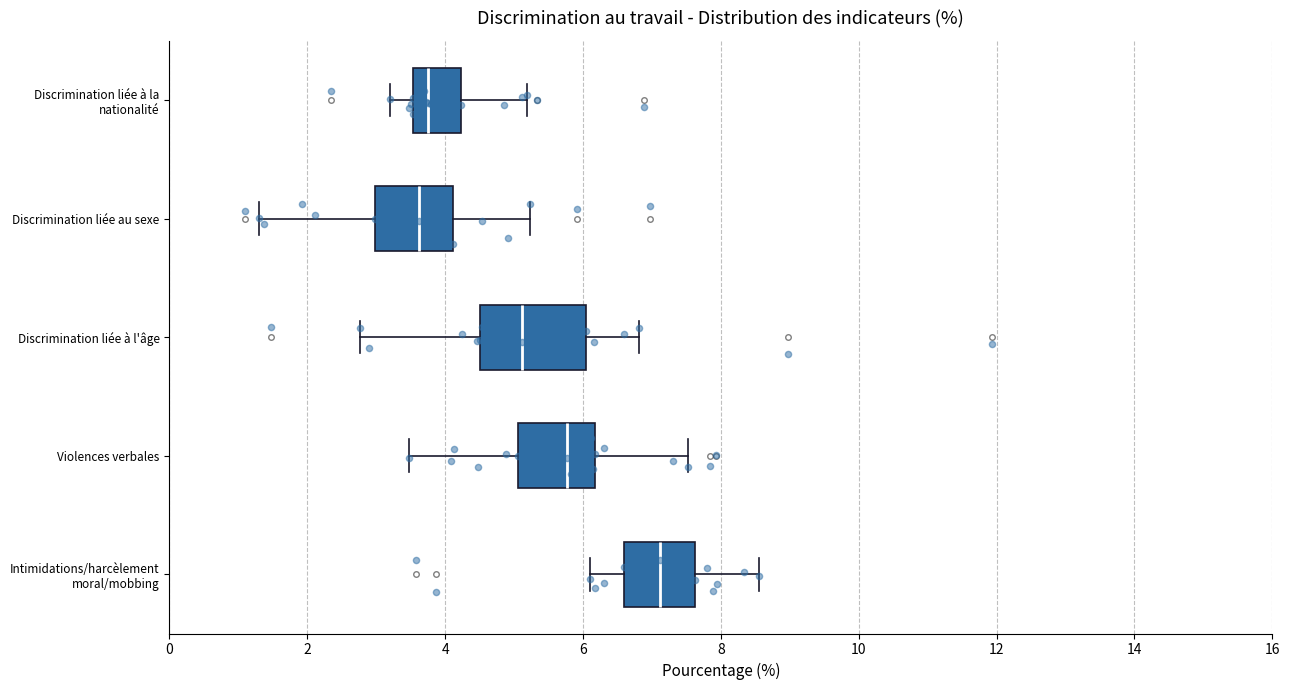

Reading bottom to top, transcribe this box plot: for each box, give where its median line is, the range the box spans, and where its two whiskers end, as read against the x-axis. The values are not printed on the chart, so give them approximately, as read against the axis.

Intimidations/harcèlement moral/mobbing: median 7.2, box 6.6 to 7.6, whiskers 6.2 to 8.6
Violences verbales: median 5.8, box 5.0 to 6.2, whiskers 3.4 to 7.6
Discrimination liée à l'âge: median 5.2, box 4.6 to 6.0, whiskers 2.8 to 6.8
Discrimination liée au sexe: median 3.6, box 3.0 to 4.2, whiskers 1.4 to 5.2
Discrimination liée à la nationalité: median 3.8, box 3.6 to 4.2, whiskers 3.2 to 5.2